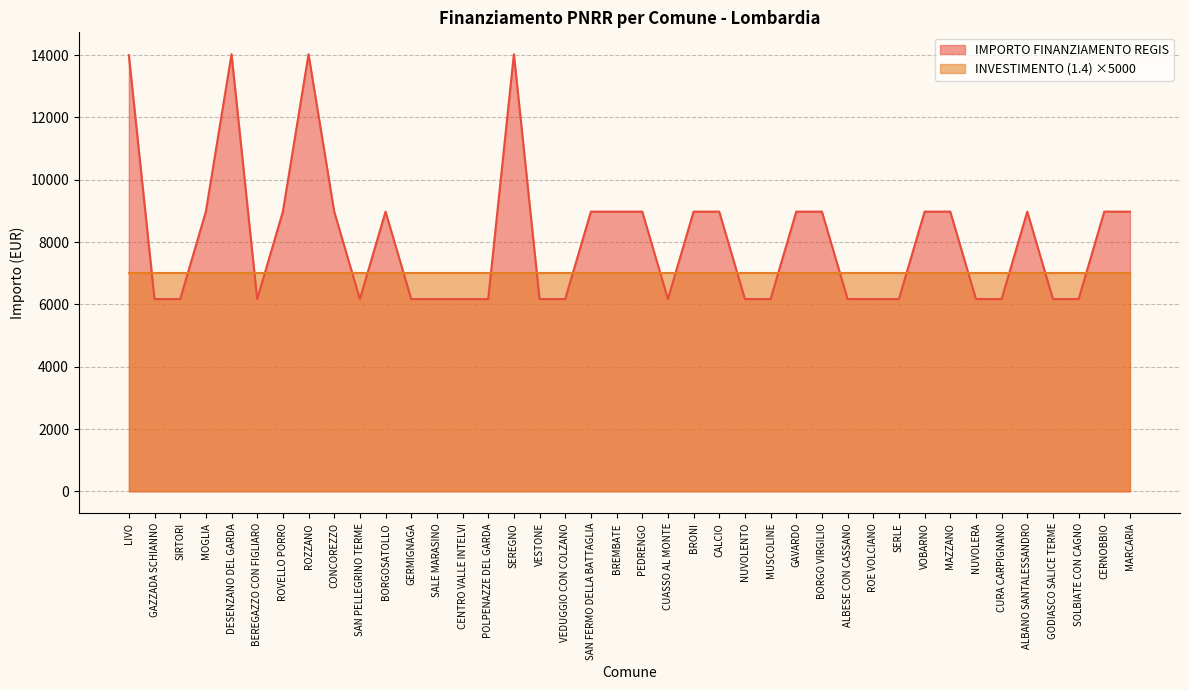

What is the sum of the values at CURA CARPIGNANO and MOGLIA?

15152.4